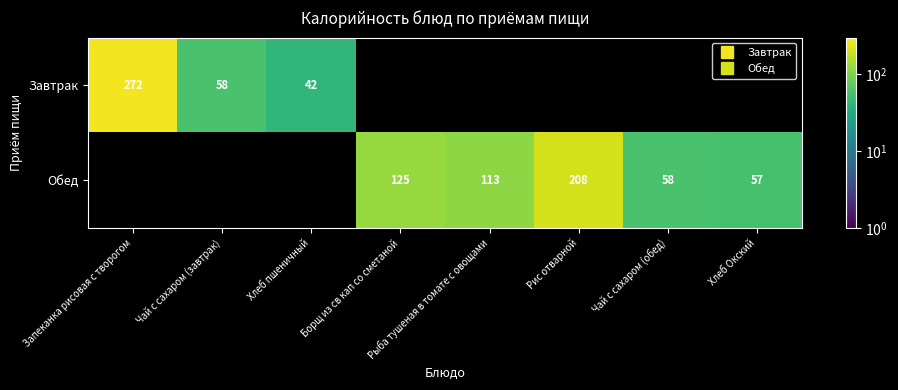

How many values in Завтрак are above zero?

3